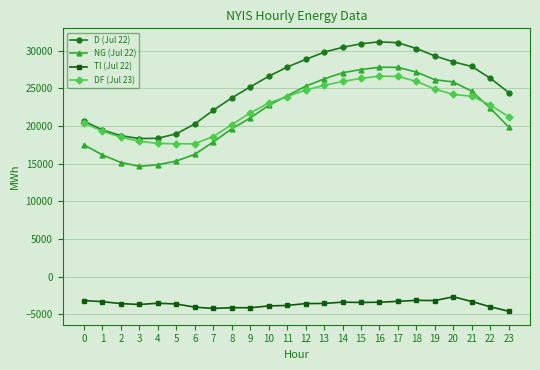

What is the value of the TI (Jul 22) point at the 20th from the left?

-3159